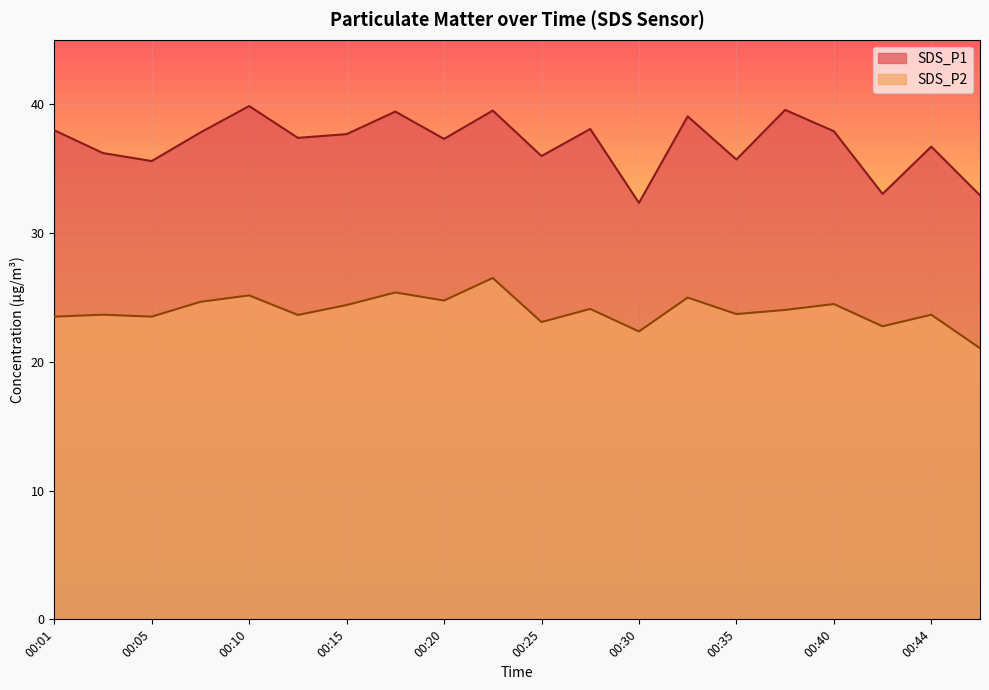

How many lines are shown in the chart?

2